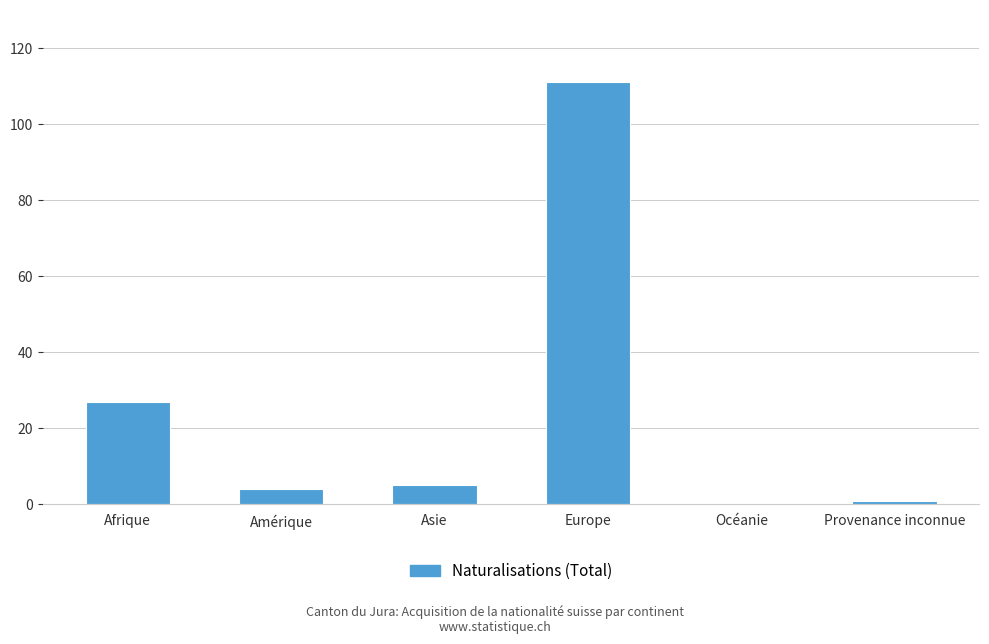

What is the change in value from Afrique to Provenance inconnue?

-26